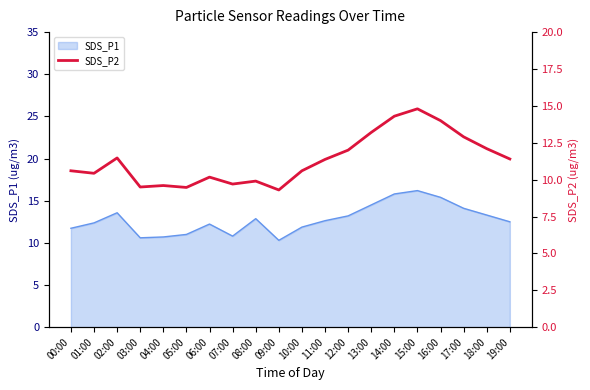

True or false: the data shows 10.4 at 01:00.

True